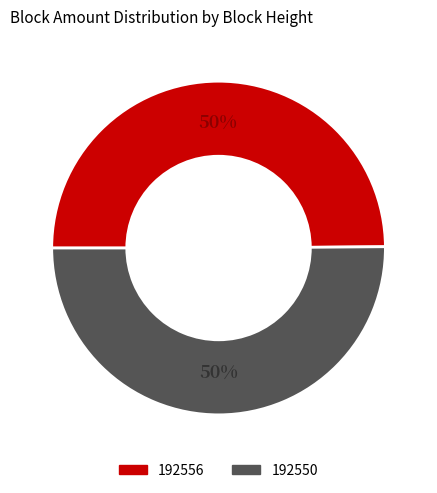

Count the number of slices in the pie.

2